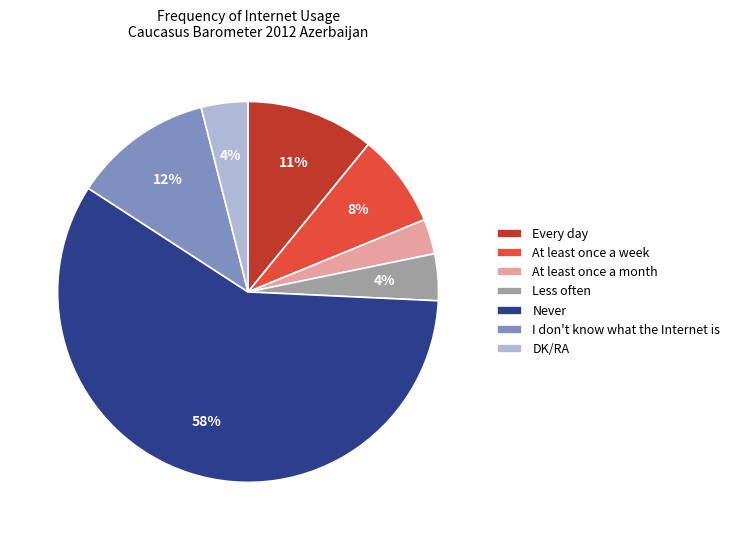

To the nearest percent, what is the combined percentage of At least once a week and Less often?

12%